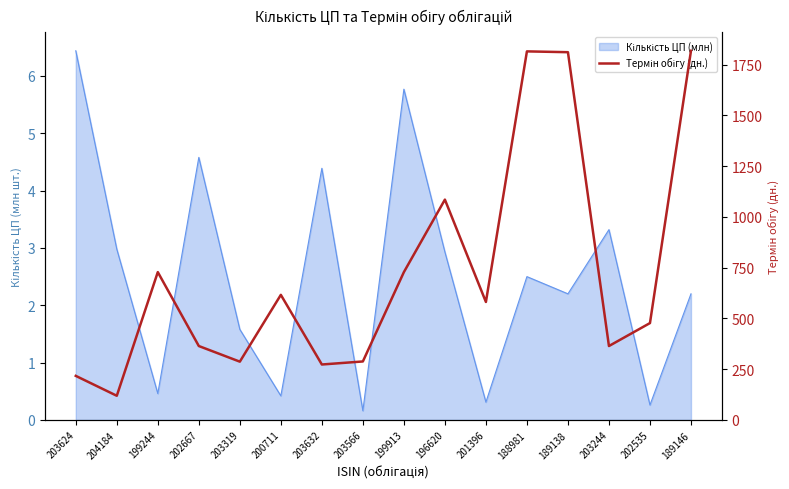

How many interior local valleys (lower than both neighbors) does the data have?

5